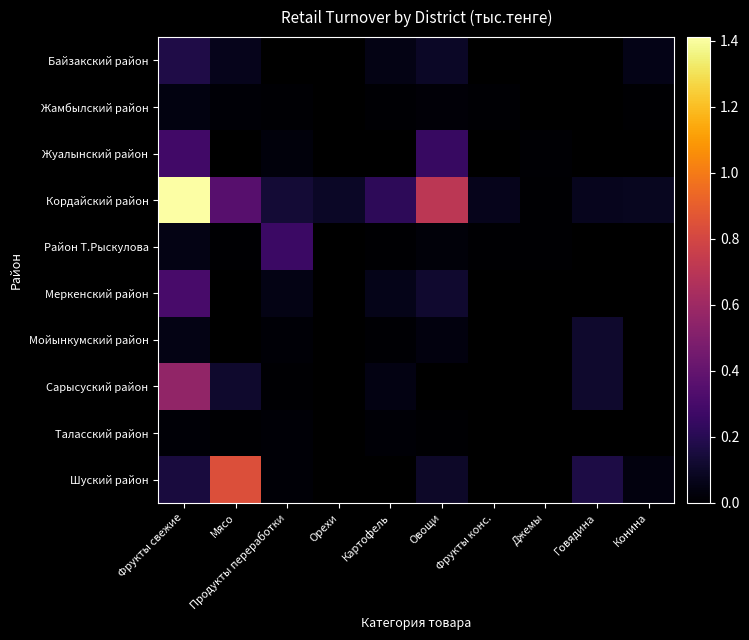

List the series in order of their peak value, lowest first.

Таласский район, Жамбылский район, Мойынкумский район, Байзакский район, Район Т.Рыскулова, Жуалынский район, Меркенский район, Сарысуский район, Шуский район, Кордайский район